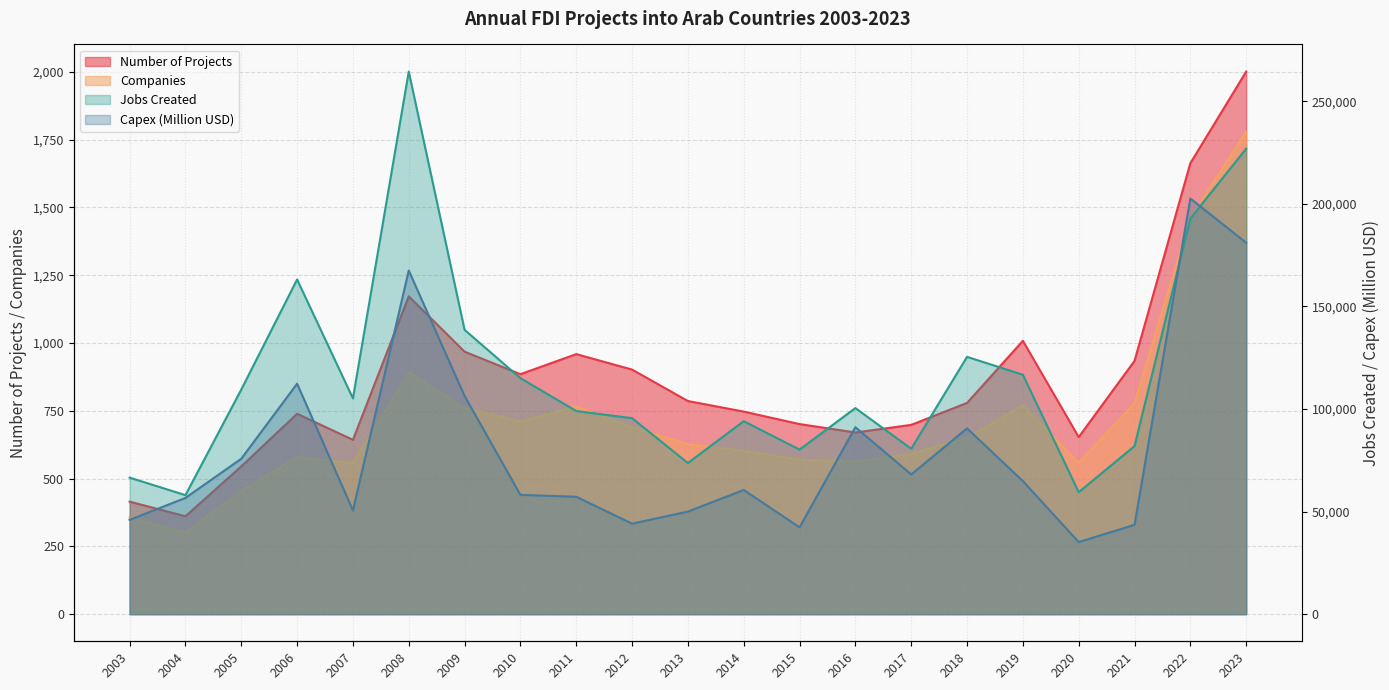

How many data points in Number of Projects are less than 779?

10